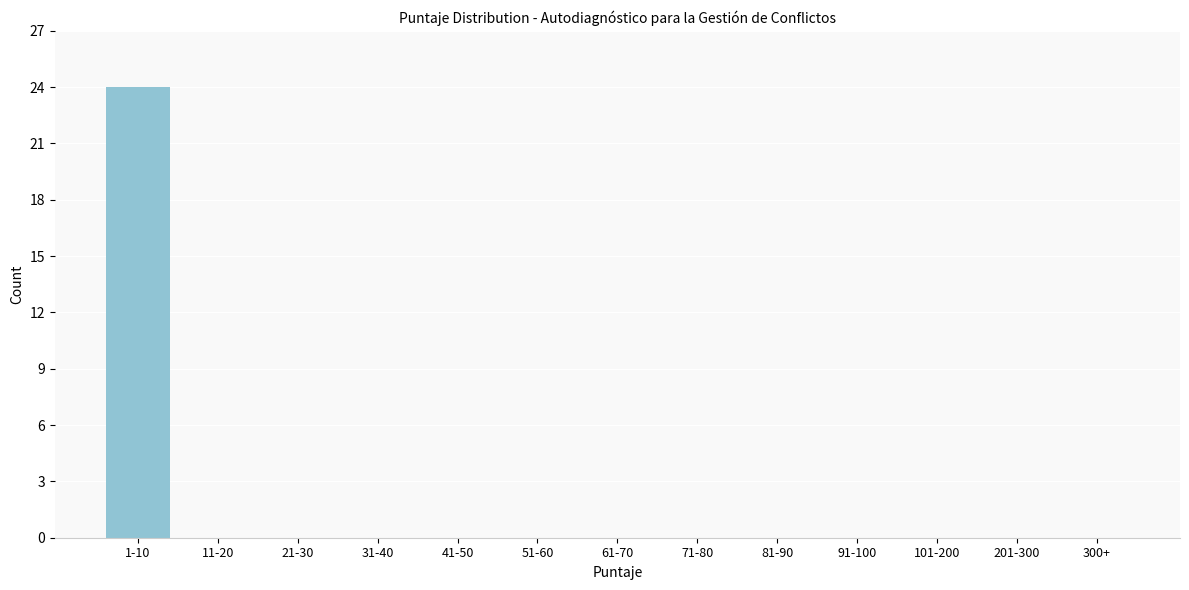

Reading right to left, transcribe all the data shown in this chart.

300+=0	201-300=0	101-200=0	91-100=0	81-90=0	71-80=0	61-70=0	51-60=0	41-50=0	31-40=0	21-30=0	11-20=0	1-10=24